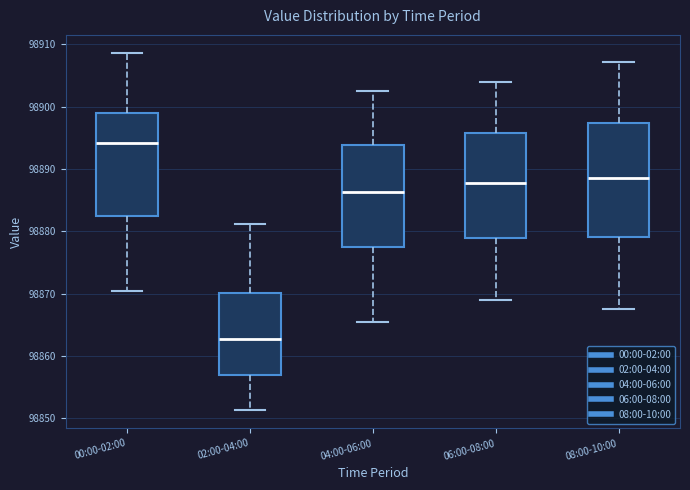

Reading left to right, read every box against the y-axis: the position of its median line, the range the box covers, and the ends of its whiskers. The values are not printed on the chart, so give them approximately, as read against the axis.

00:00-02:00: median 98894, box 98882 to 98899, whiskers 98871 to 98909
02:00-04:00: median 98863, box 98857 to 98870, whiskers 98851 to 98881
04:00-06:00: median 98886, box 98877 to 98894, whiskers 98866 to 98903
06:00-08:00: median 98888, box 98879 to 98896, whiskers 98869 to 98904
08:00-10:00: median 98889, box 98879 to 98897, whiskers 98868 to 98907